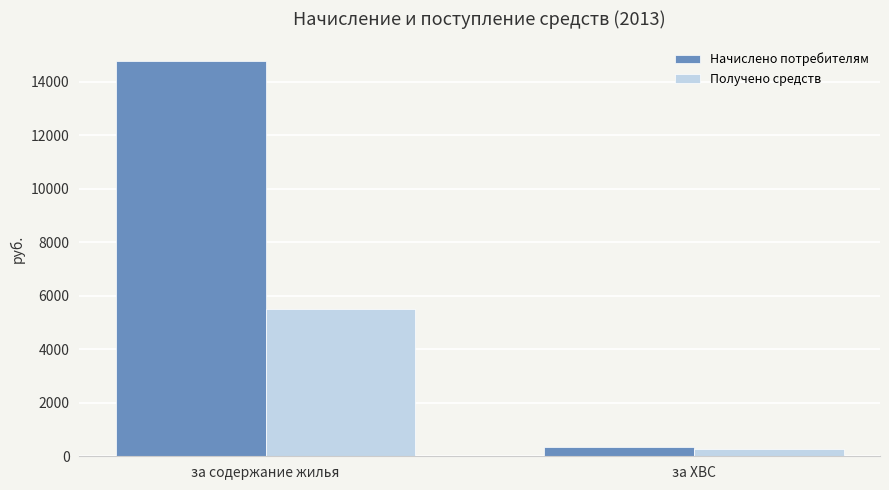

What is the highest value of the Получено средств series?

5498.8